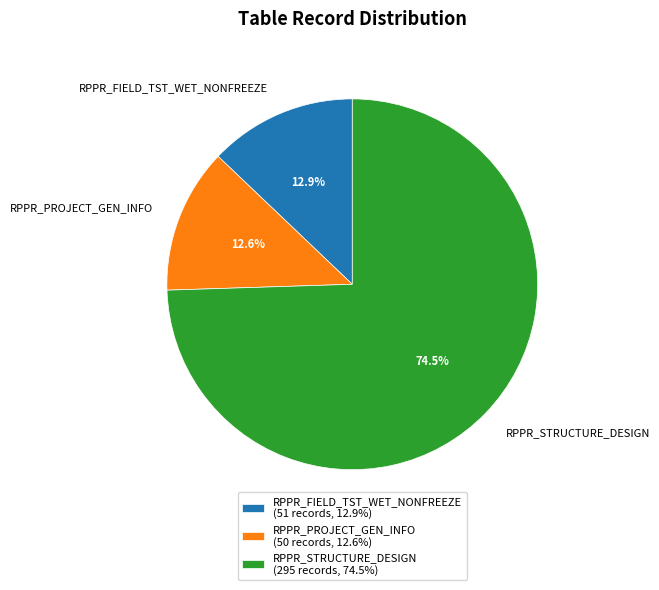

Which category has the biggest portion of the pie?

RPPR_STRUCTURE_DESIGN